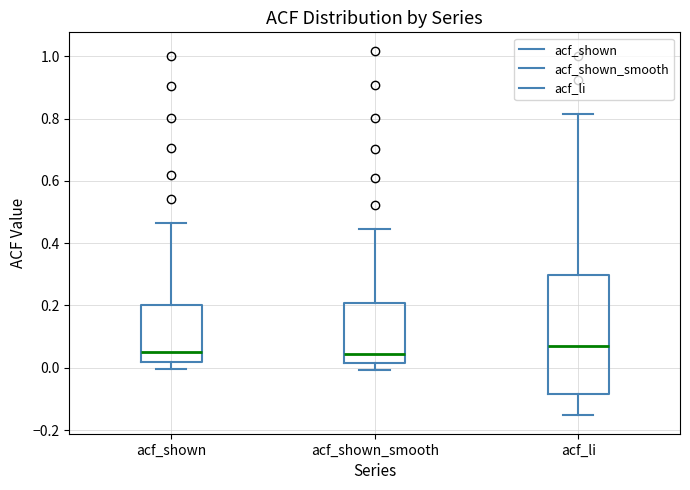

Where is the lower edge of the box for acf_shown_smooth on the y-axis? The values are not printed on the chart, so give them approximately, as read against the axis.

0.02